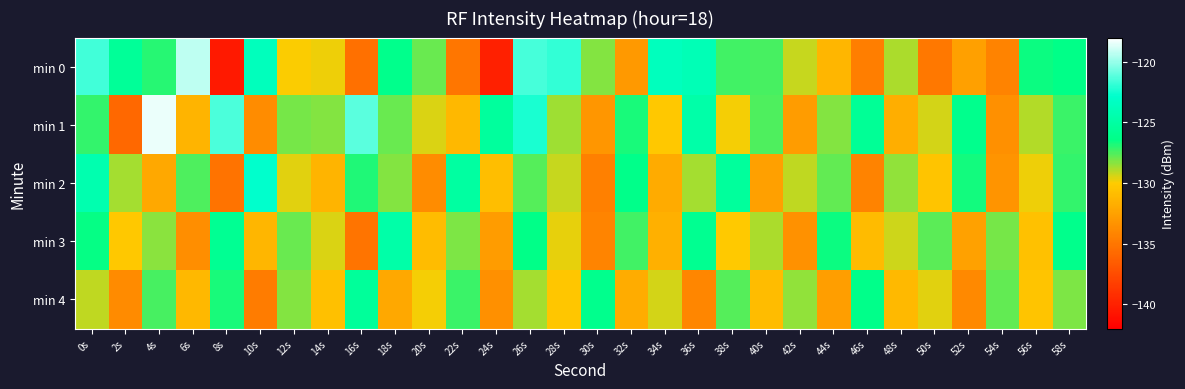

Which label corresponds to the smallest value in the chart?

8s